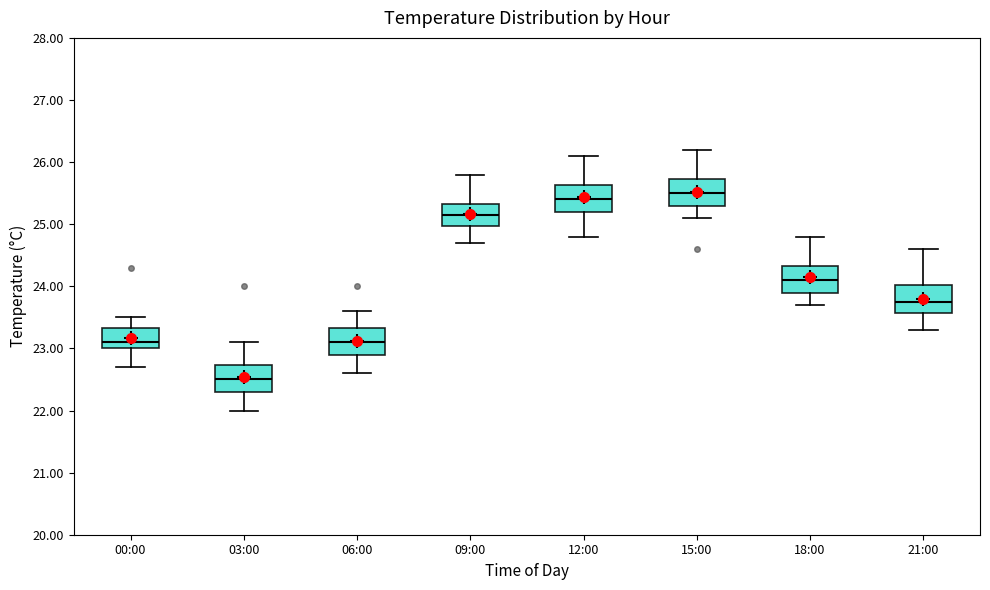

Reading left to right, transcribe this box plot: for each box, give where its median line is, the range the box spans, and where its two whiskers end, as read against the y-axis. The values are not printed on the chart, so give them approximately, as read against the axis.

00:00: median 23.1, box 23.0 to 23.3, whiskers 22.7 to 23.5
03:00: median 22.5, box 22.3 to 22.7, whiskers 22.0 to 23.1
06:00: median 23.1, box 22.9 to 23.3, whiskers 22.6 to 23.6
09:00: median 25.2, box 25.0 to 25.3, whiskers 24.7 to 25.8
12:00: median 25.4, box 25.2 to 25.6, whiskers 24.8 to 26.1
15:00: median 25.5, box 25.3 to 25.7, whiskers 25.1 to 26.2
18:00: median 24.1, box 23.9 to 24.3, whiskers 23.7 to 24.8
21:00: median 23.8, box 23.6 to 24.0, whiskers 23.3 to 24.6